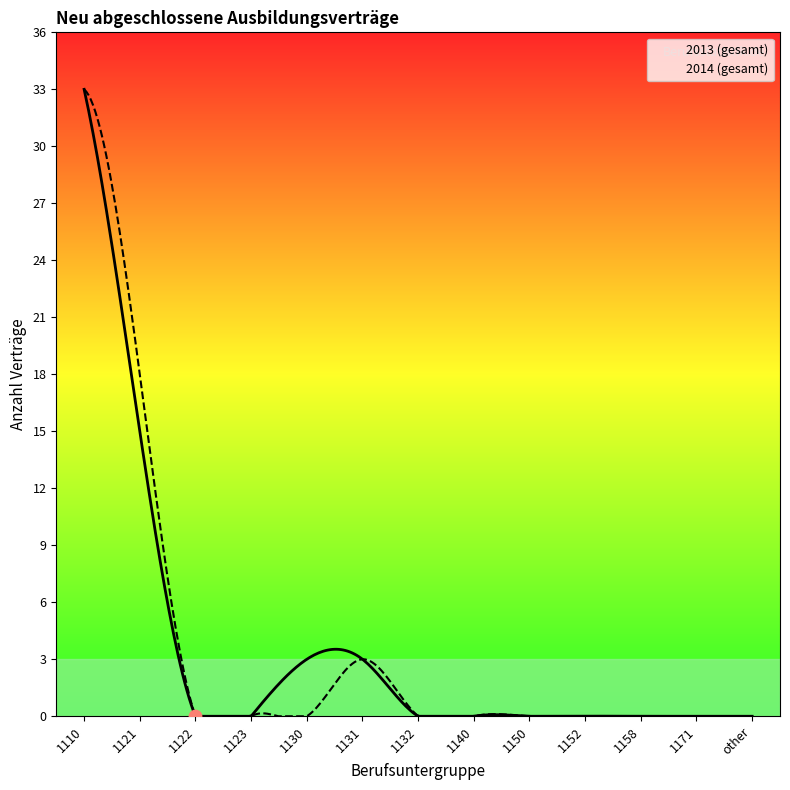

At how many categories does at least one series exceed 21?

1